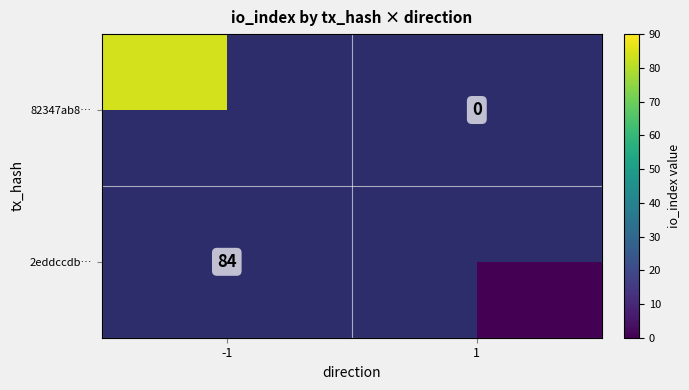

Is the value of 2eddccdb… at -1 greater than the value of 82347ab8… at -1?

No